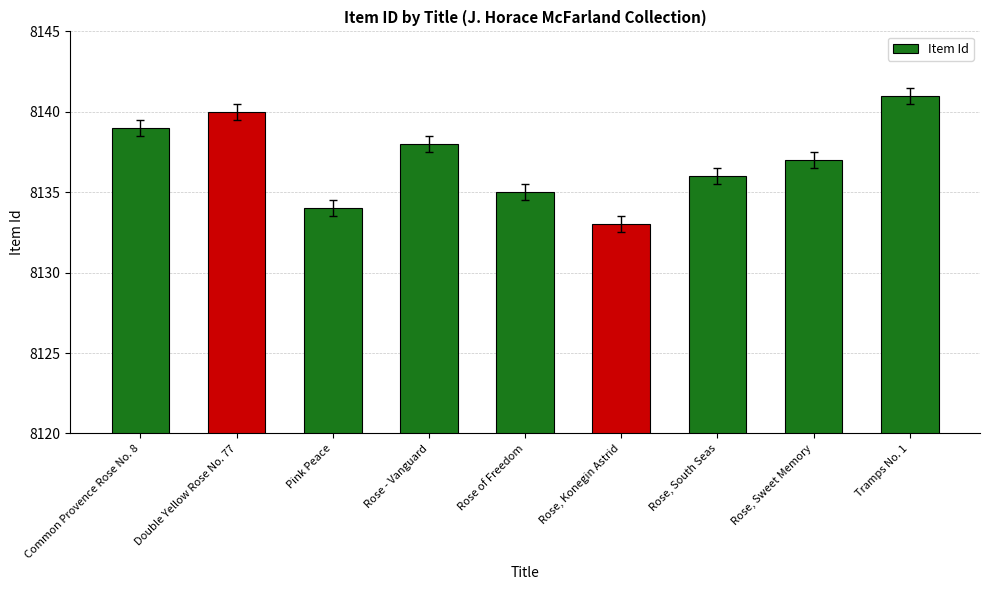

True or false: the data shows 10831 at Tramps No. 1.

False